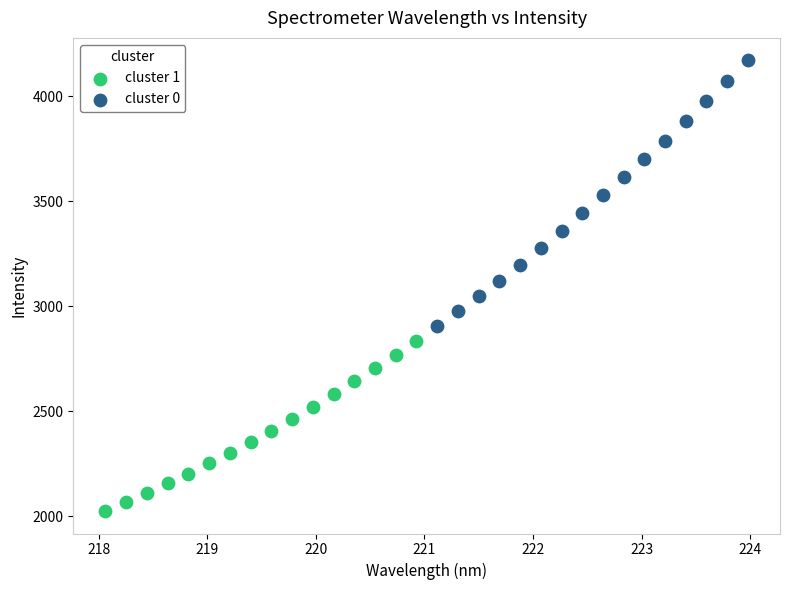

Which series contains the lowest Y value?

cluster 1